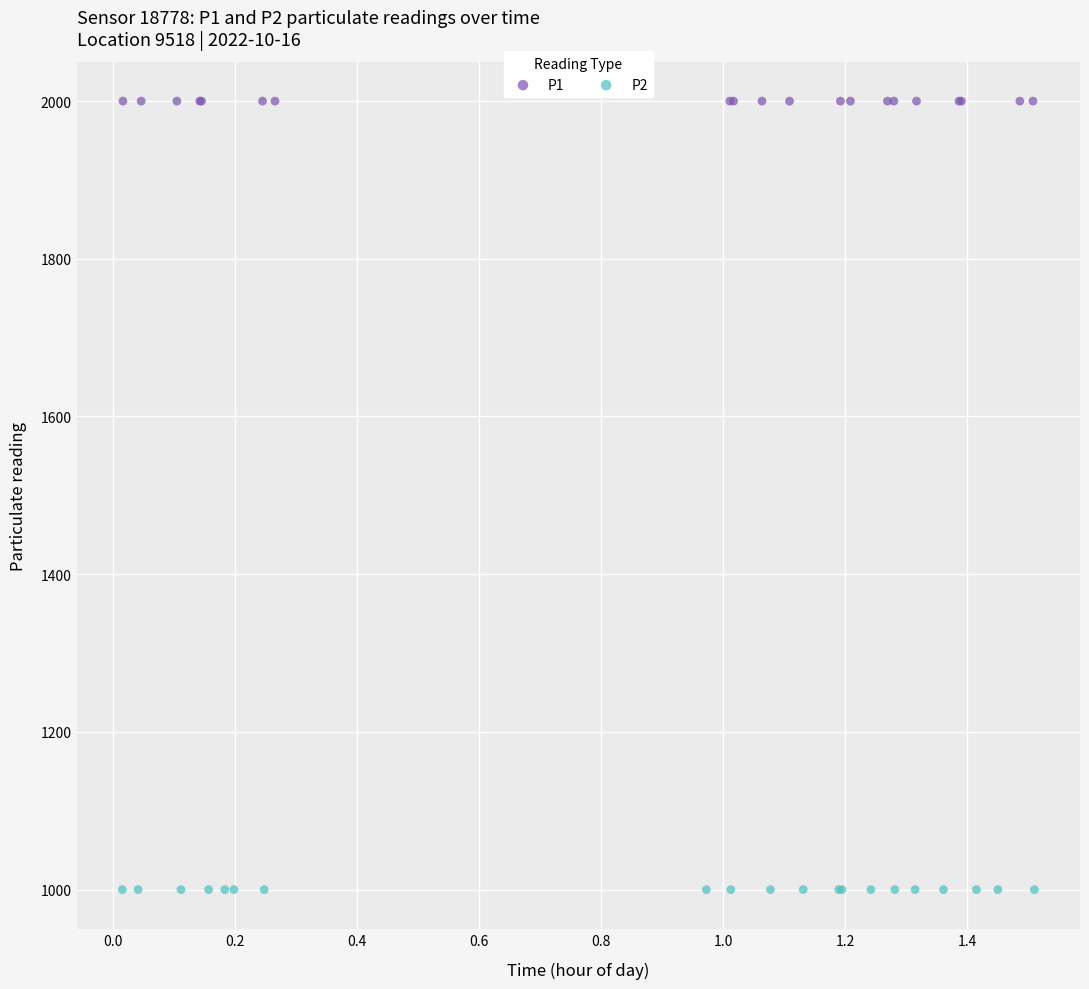

Which series contains the lowest Y value?

P2